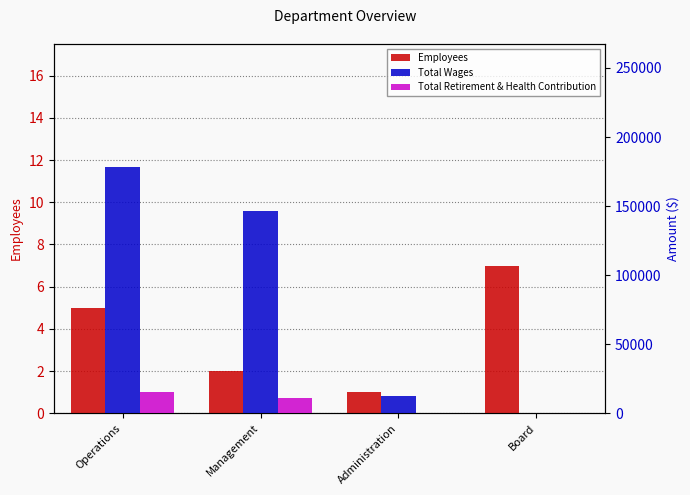

What is the total value across all series at Management?

157982